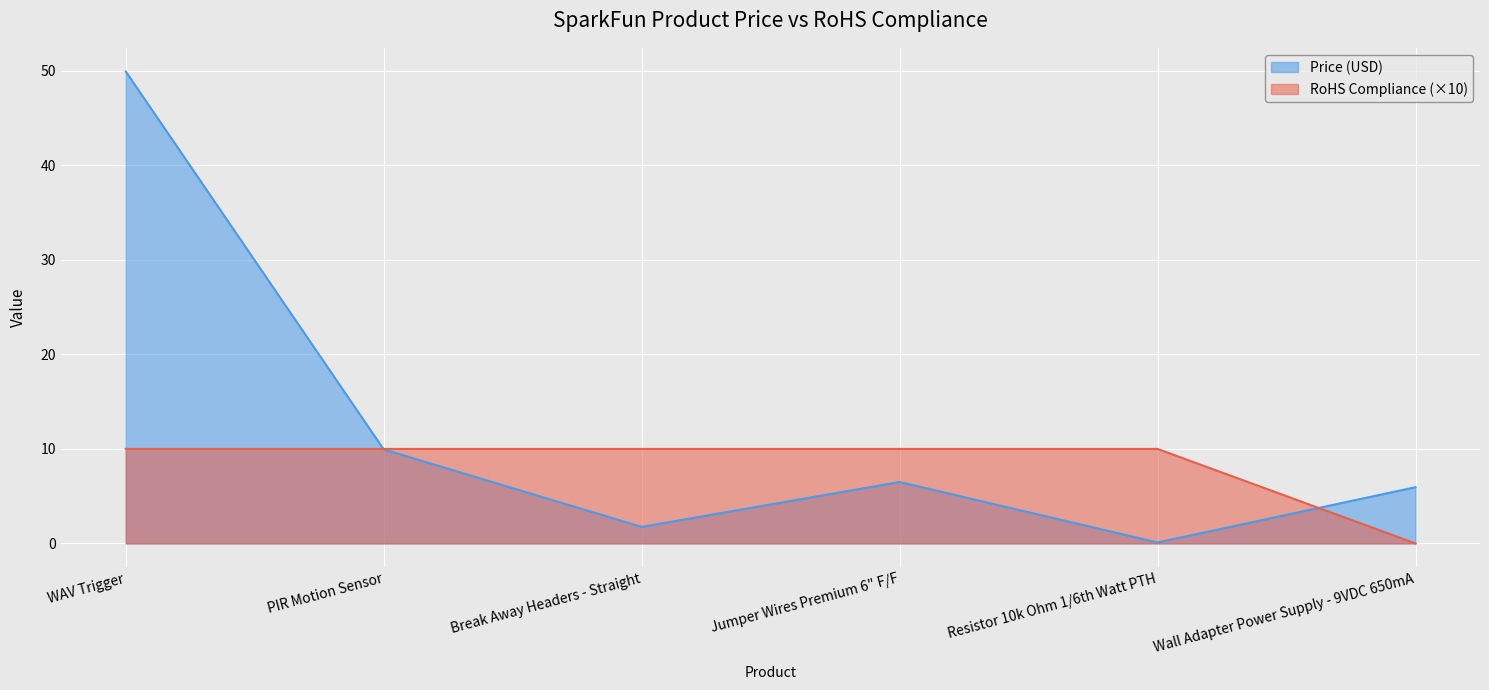

How many data points in Price (USD) are less than 6?

3